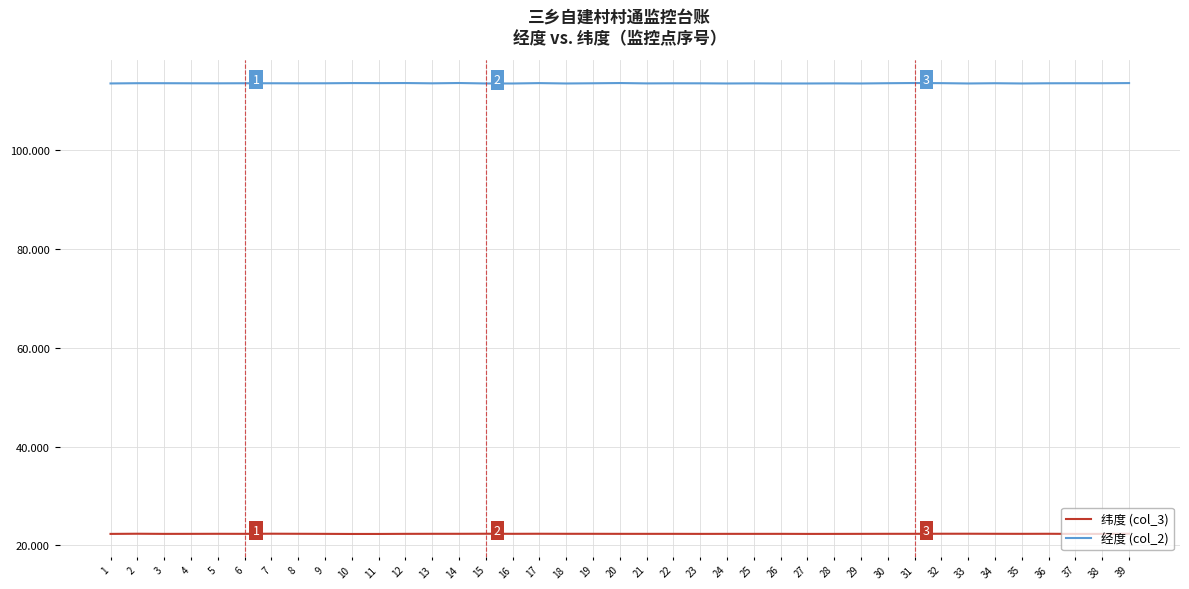

What are all the series names shown in the legend?

纬度 (col_3), 经度 (col_2)